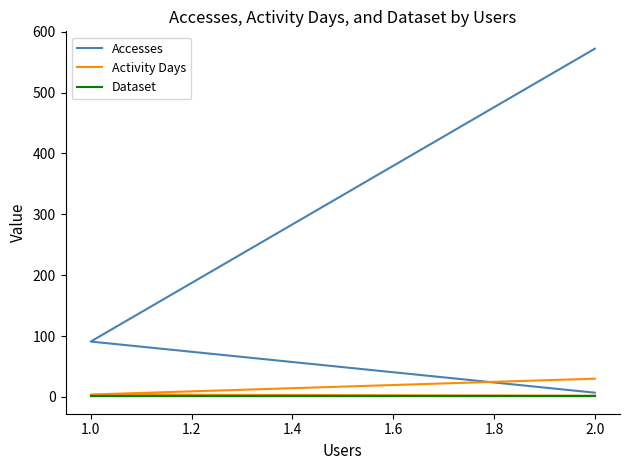

True or false: Dataset has a value of 2 at 2.0.

False